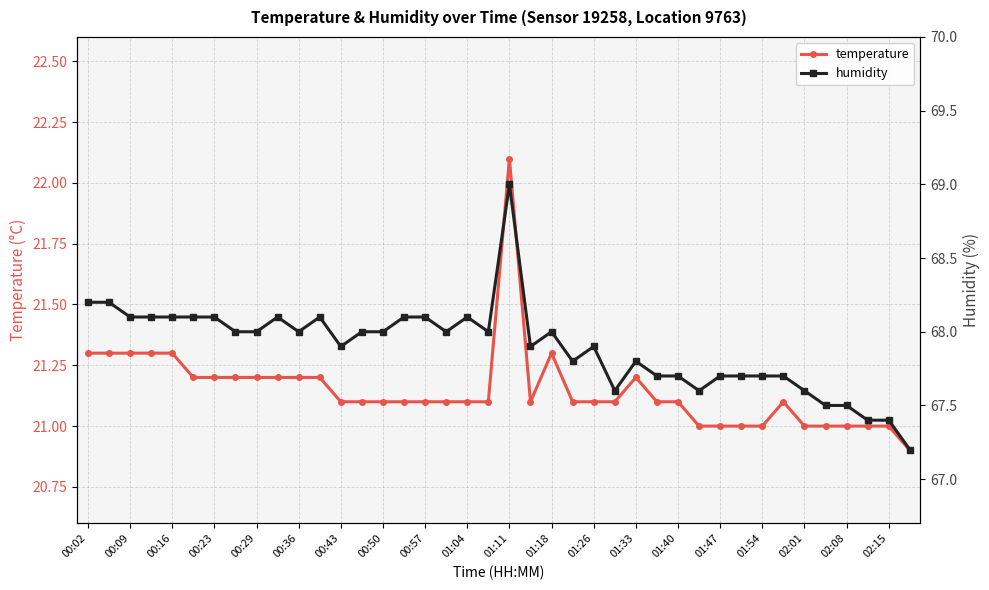

At which category does the chart reach its minimum across all series?

39